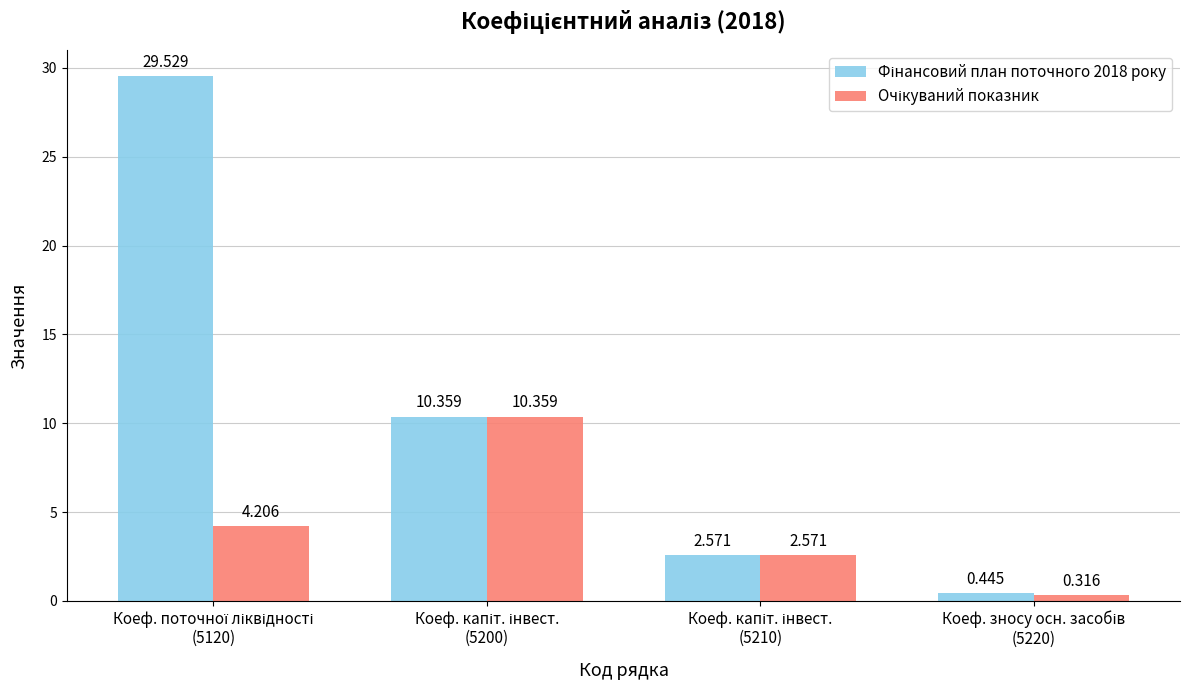

At which category is the sum across all series the highest?

Коеф. поточної ліквідності
(5120)